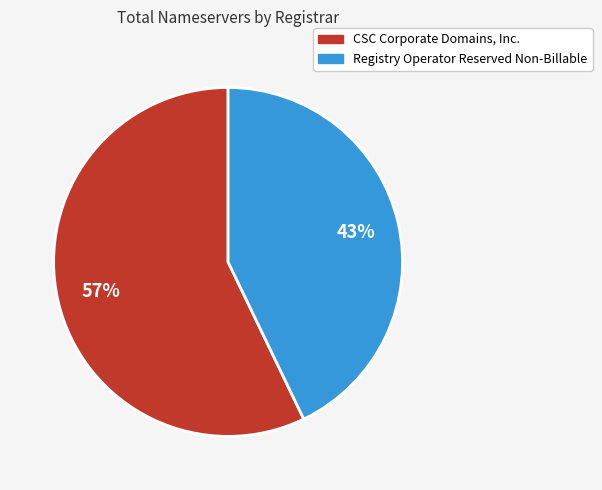

What is the smallest slice in the pie chart?

Registry Operator Reserved Non-Billable